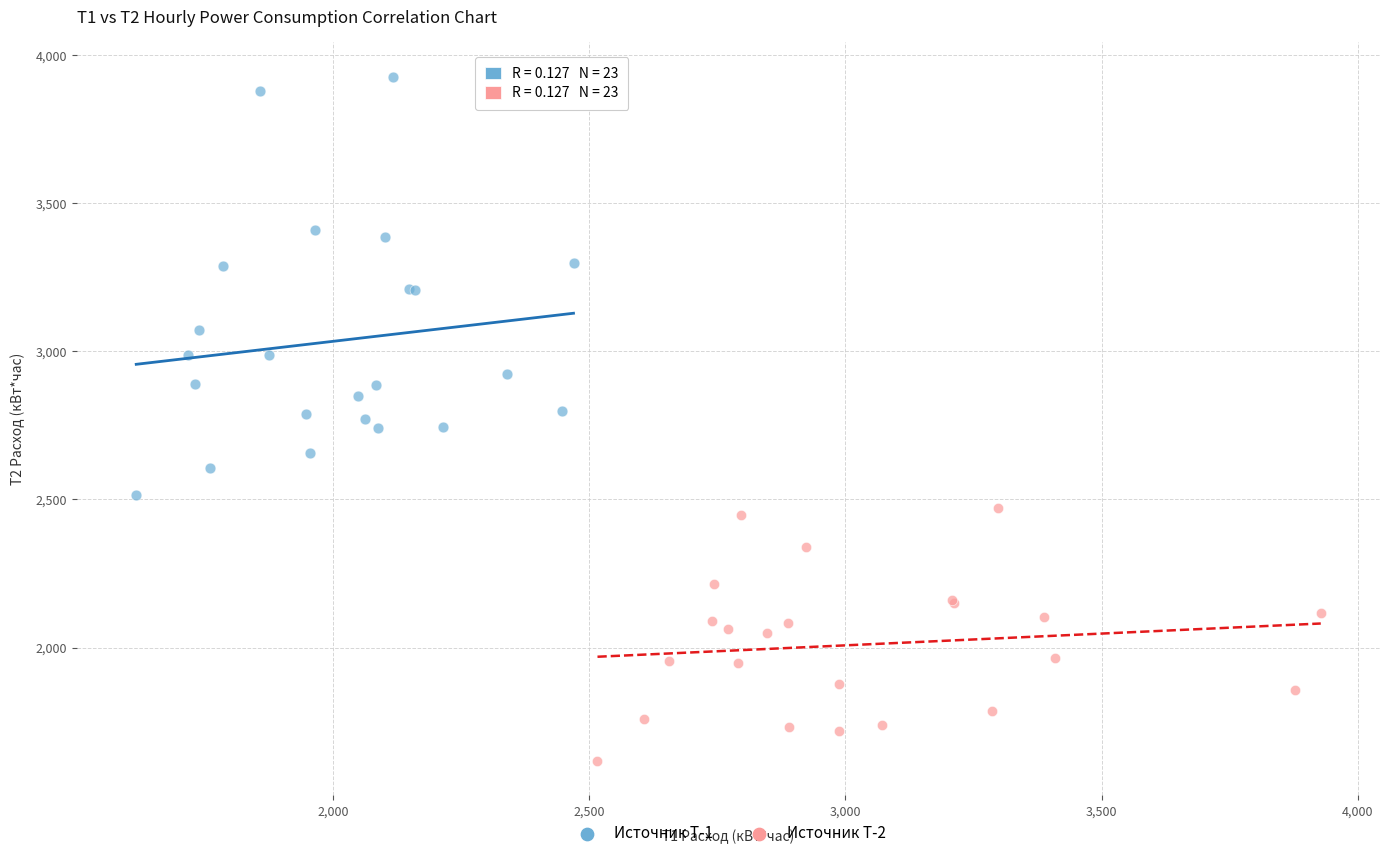

What are all the series names shown in the legend?

Источник Т-1, Источник Т-2